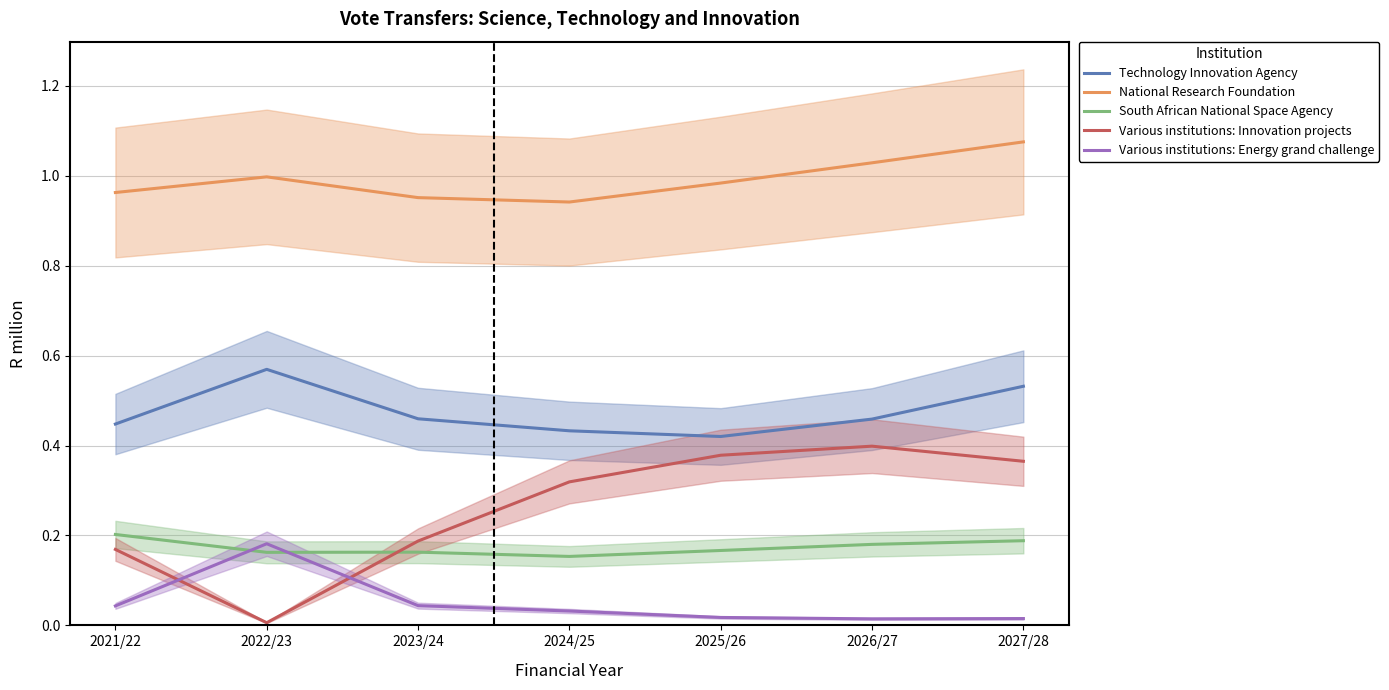

Between 2022/23 and 2026/27, which series saw the biggest shift?

Various institutions: Innovation projects